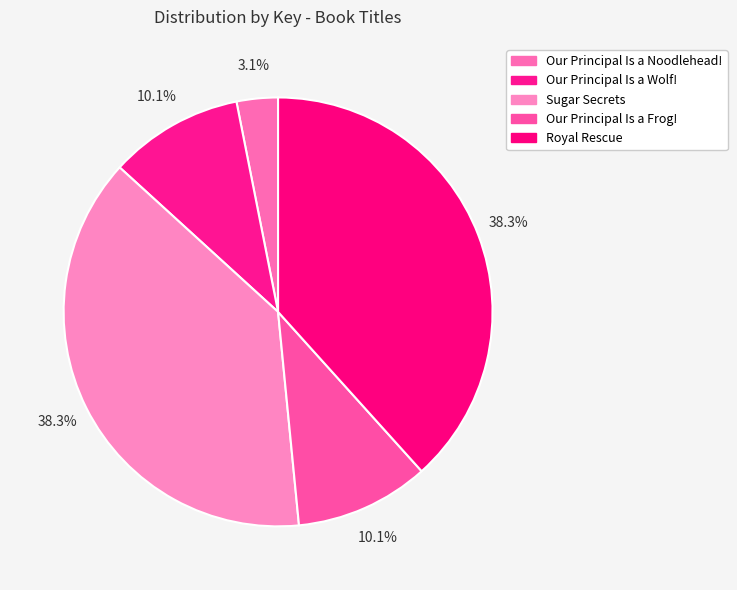

What is the change in value from Our Principal Is a Wolf! to Our Principal Is a Frog!?

-976